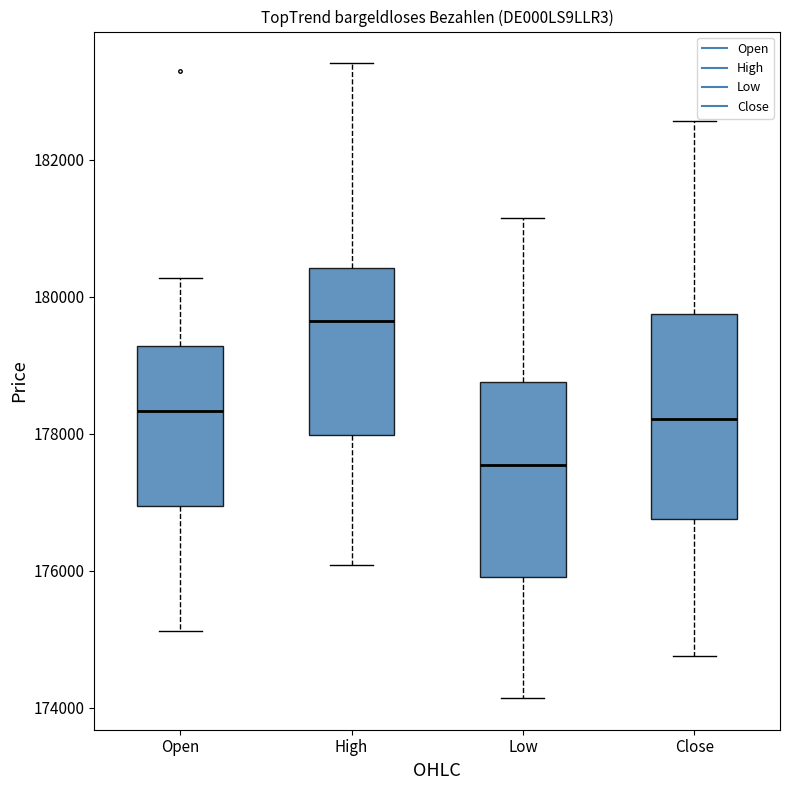

Where does the upper whisker of the box for Close end on the y-axis? The values are not printed on the chart, so give them approximately, as read against the axis.

182600